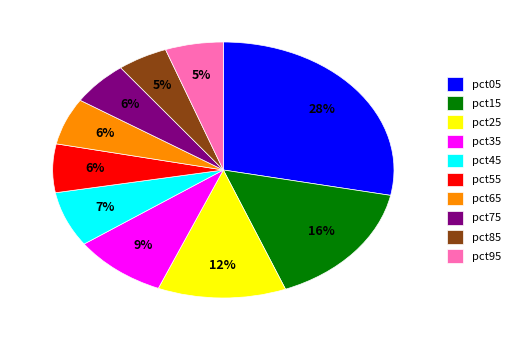

The pct55 slice represents 1% of the pie. True or false?

False